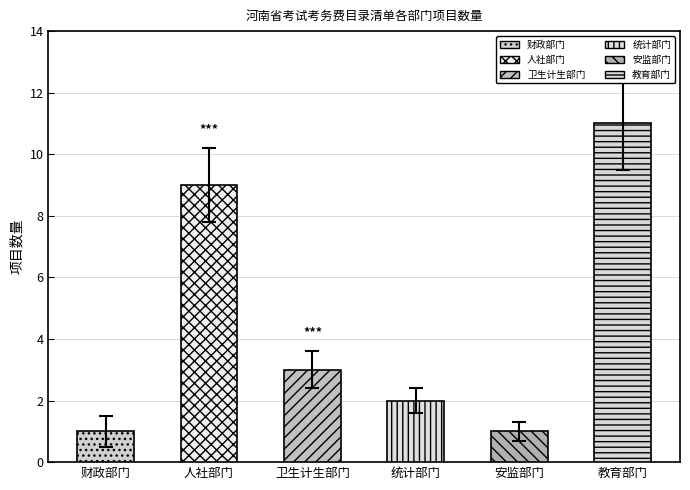

What position from the right is 安监部门?

2